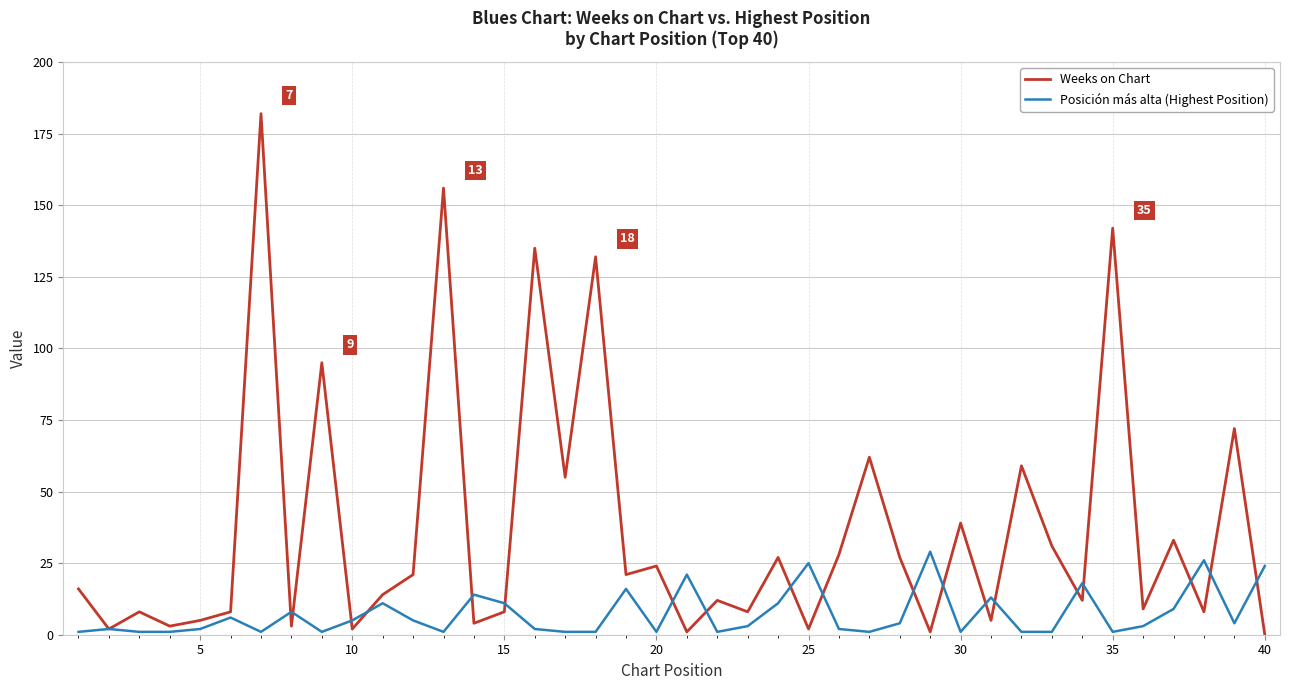

Rank the series by their maximum value, from highest to lowest.

Weeks on Chart, Posición más alta (Highest Position)